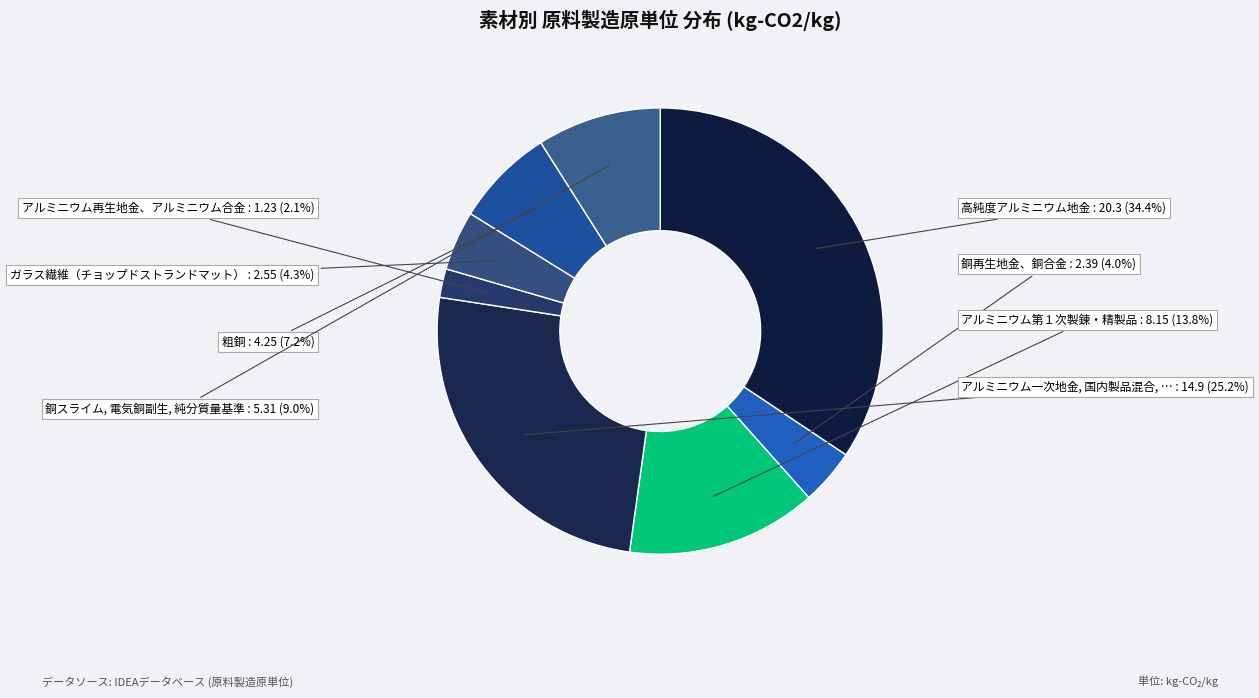

Count the number of slices in the pie.

8